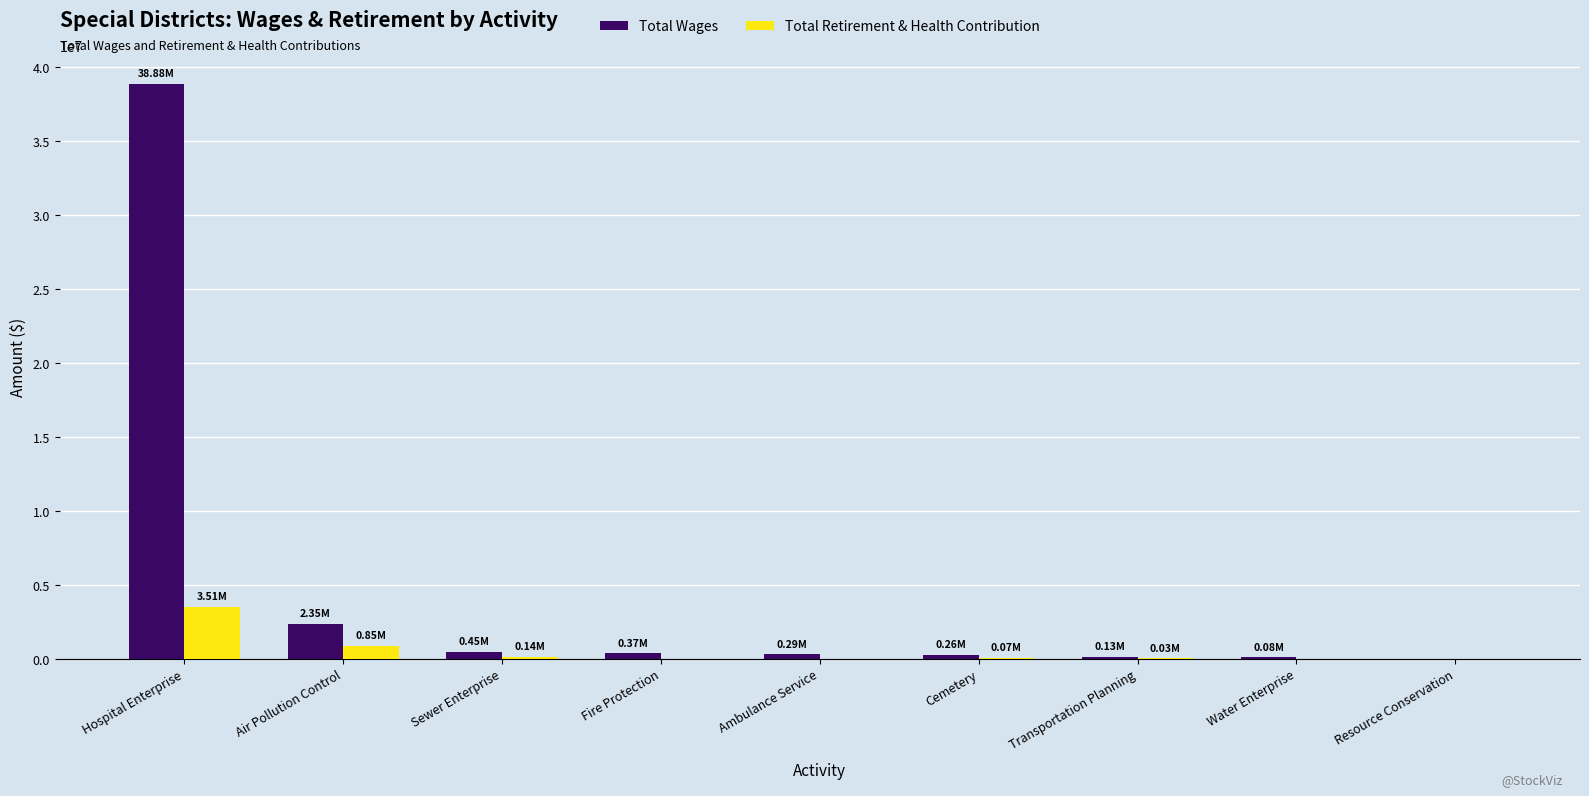

Which series has the largest total across all categories?

Total Wages